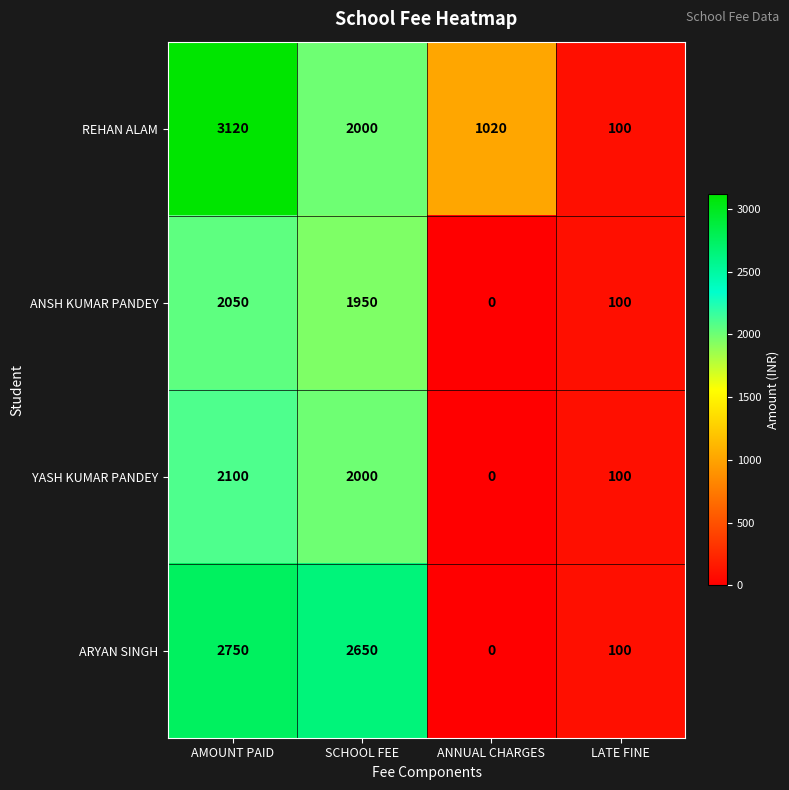

Which category has the highest value across all series?

AMOUNT PAID